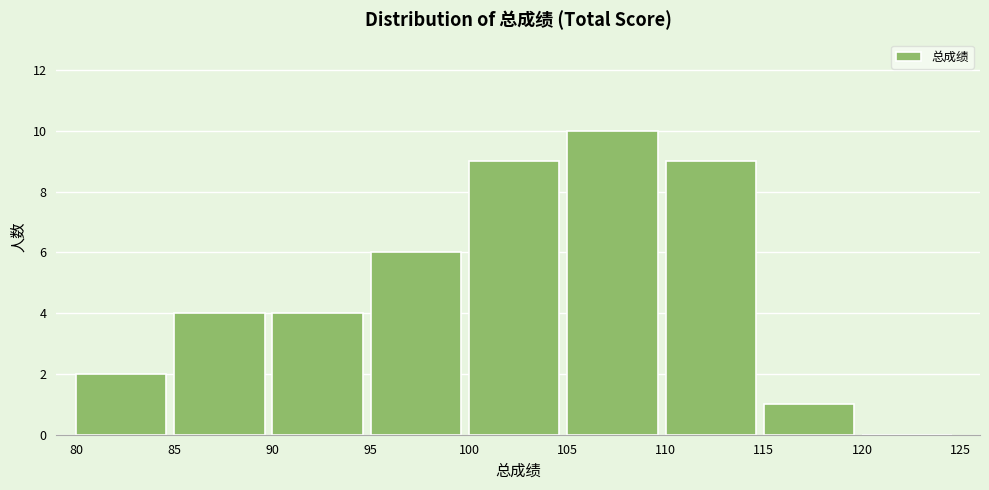

Reading left to right, list every bar in this chart as the range it spans on the x-axis followed by its height. The values are not printed on the chart, so give them approximately, as read against the axis.

80 to 85: 2
85 to 90: 4
90 to 95: 4
95 to 100: 6
100 to 105: 9
105 to 110: 10
110 to 115: 9
115 to 120: 1
120 to 125: 0